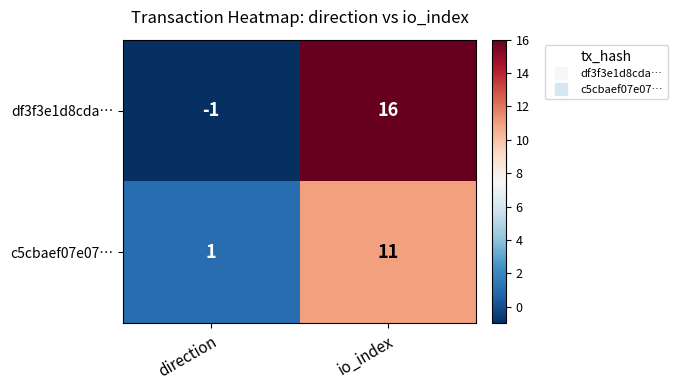

Reading left to right, extract all data points from this chart.

df3f3e1d8cda…: direction=-1	io_index=16
c5cbaef07e07…: direction=1	io_index=11